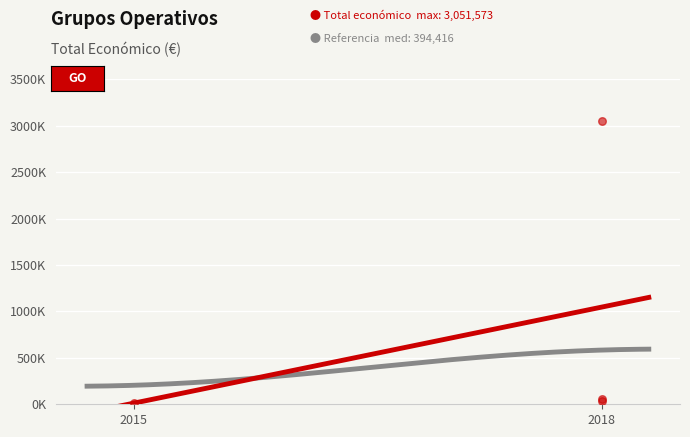

What is the change in value from 2018 (AGROFORESAT) to 2015 (Mosca olivar)?

-3039323